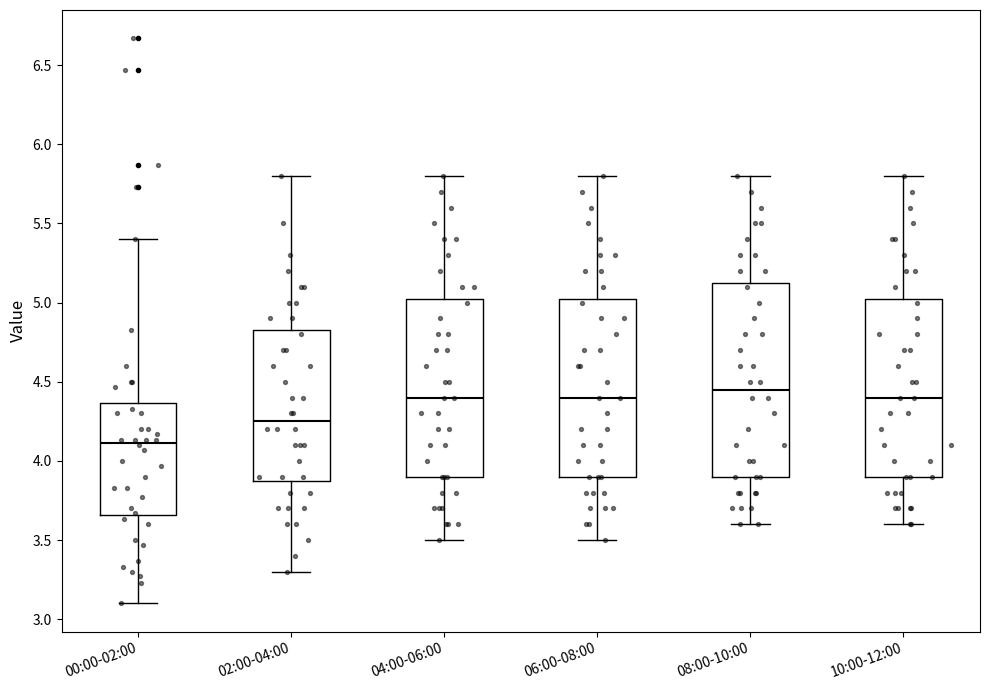

Reading left to right, transcribe this box plot: for each box, give where its median line is, the range the box spans, and where its two whiskers end, as read against the y-axis. The values are not printed on the chart, so give them approximately, as read against the axis.

00:00-02:00: median 4.10, box 3.65 to 4.35, whiskers 3.10 to 5.40
02:00-04:00: median 4.25, box 3.90 to 4.85, whiskers 3.30 to 5.80
04:00-06:00: median 4.40, box 3.90 to 5.05, whiskers 3.50 to 5.80
06:00-08:00: median 4.40, box 3.90 to 5.05, whiskers 3.50 to 5.80
08:00-10:00: median 4.45, box 3.90 to 5.15, whiskers 3.60 to 5.80
10:00-12:00: median 4.40, box 3.90 to 5.05, whiskers 3.60 to 5.80